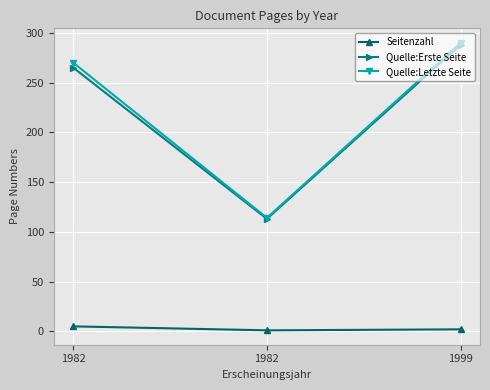

Rank the categories by Quelle:Erste Seite value from highest to lowest.

1999, 1982, 1982